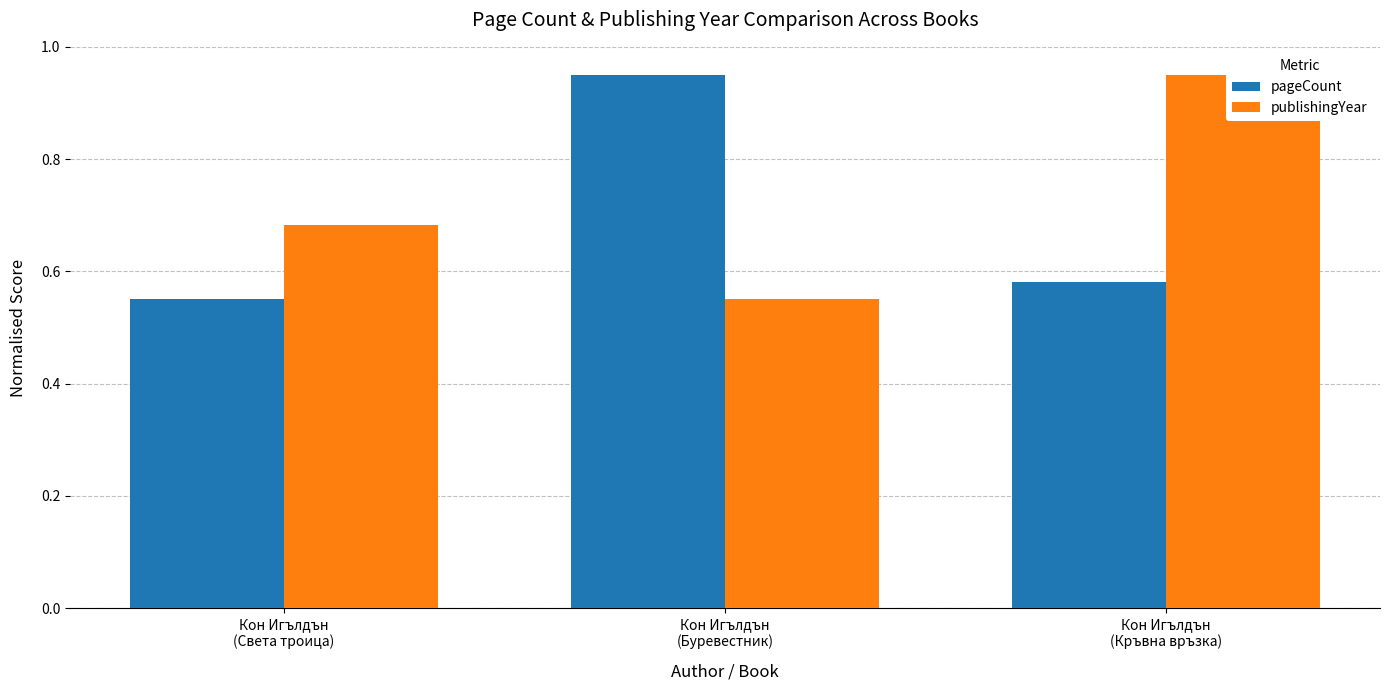

The value of pageCount at Кон Игълдън
(Кръвна връзка) is 0.8. True or false?

False